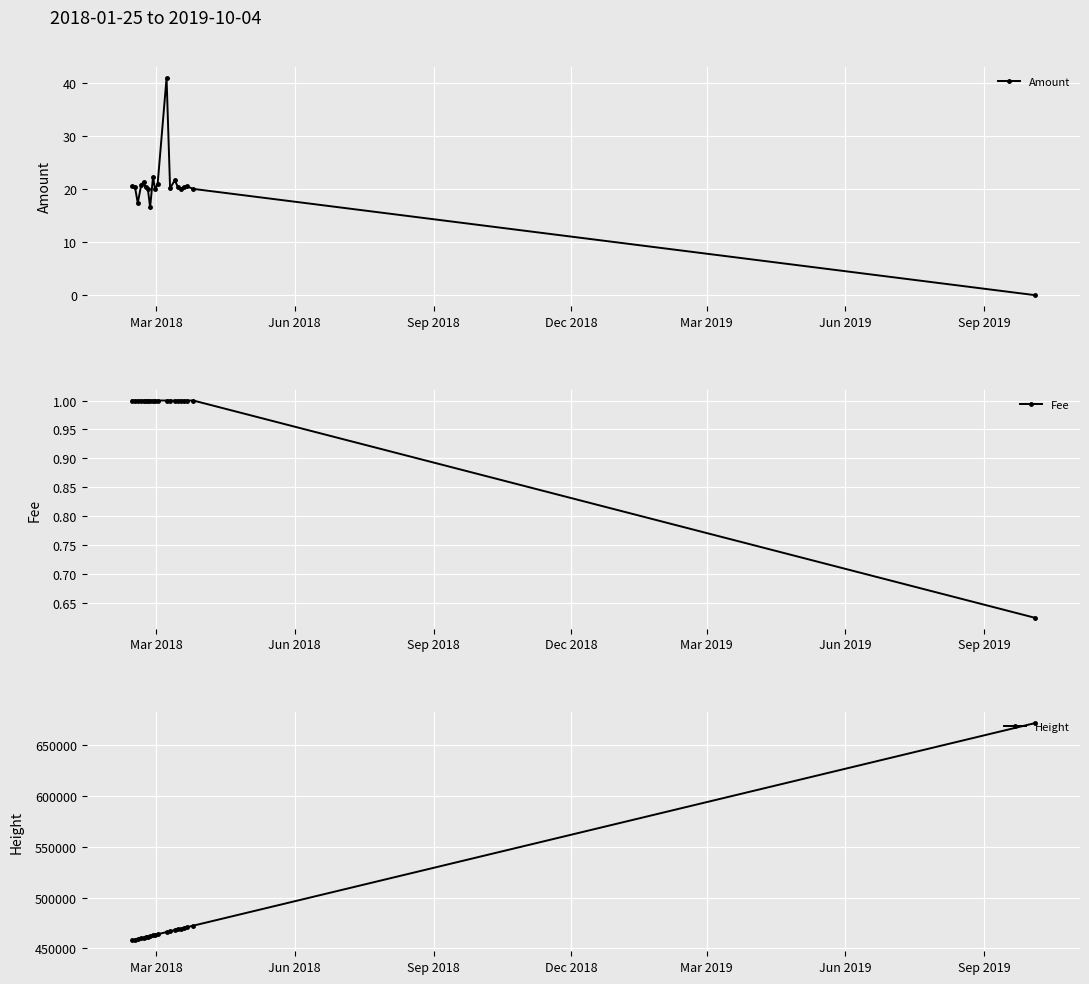

What is the value of the Amount point at the 10th from the left?

20.0